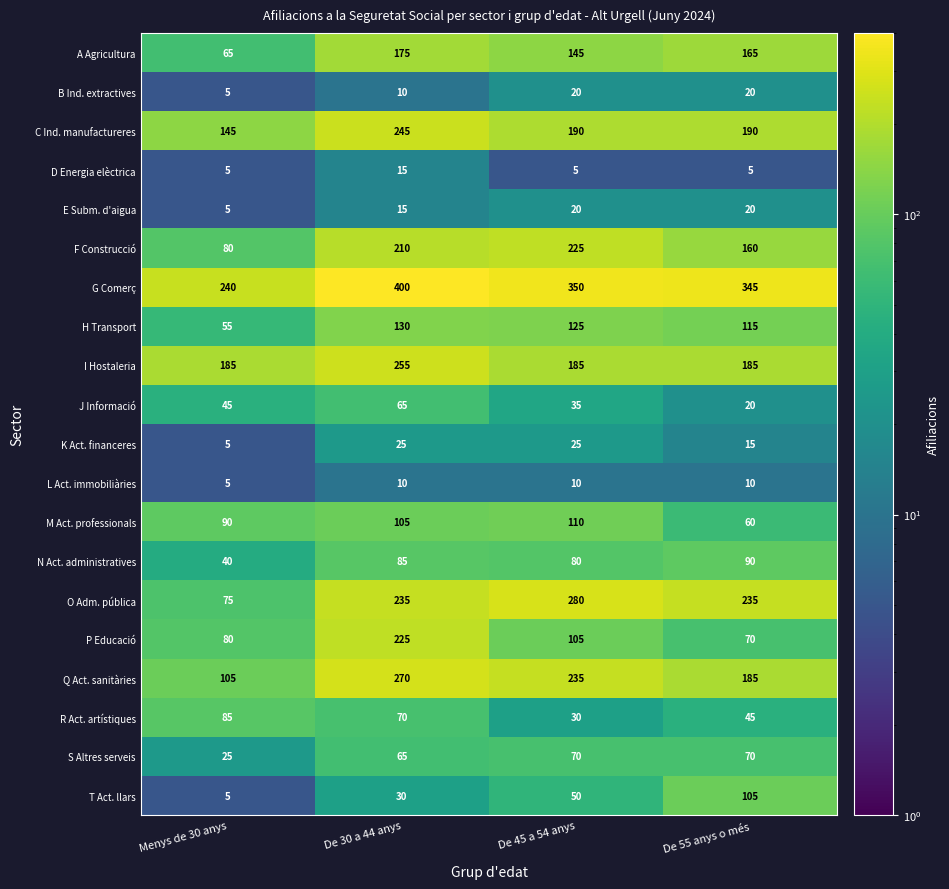

What is the lowest value of the L Act. immobiliàries series?

5